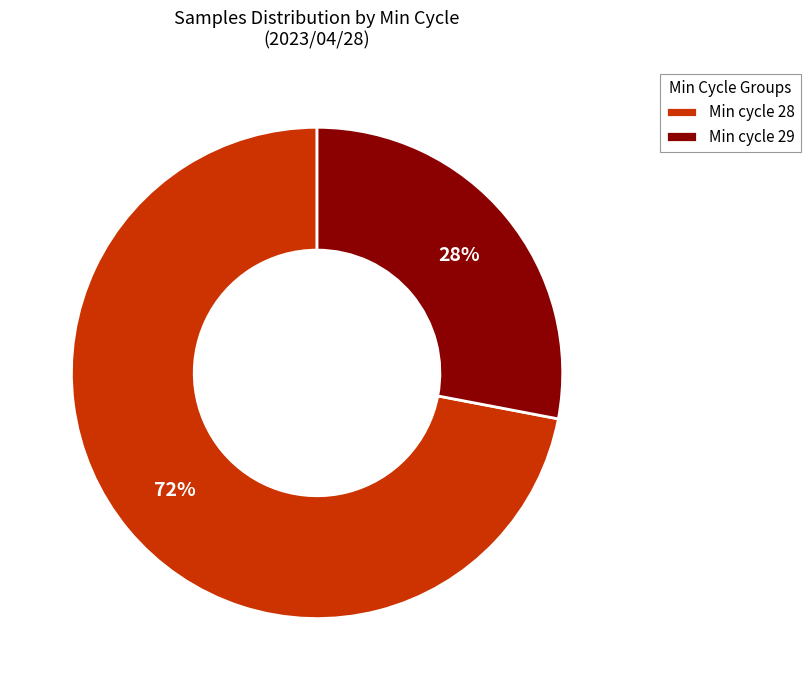

How many segments does this pie chart have?

2